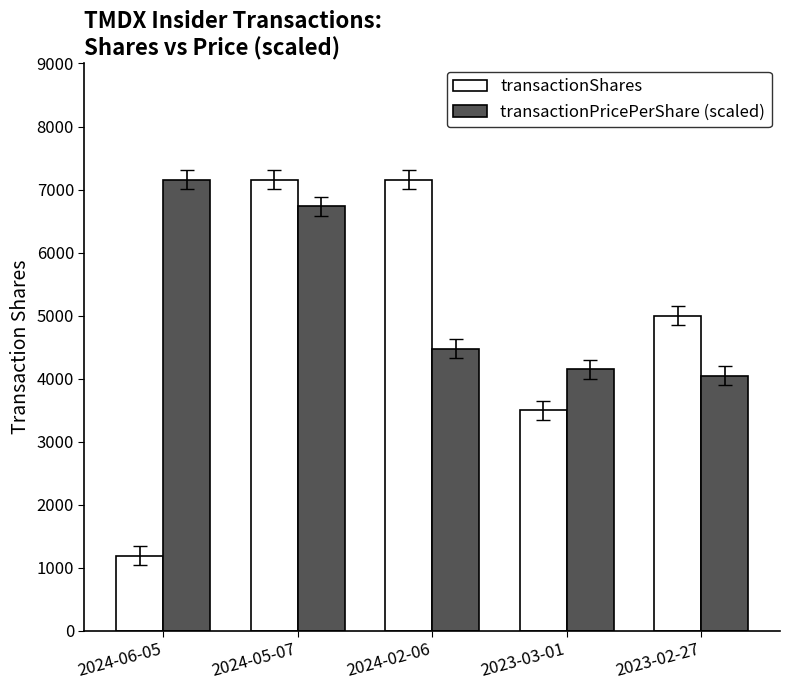

Where is transactionShares nearest to the value 4175?

2023-03-01